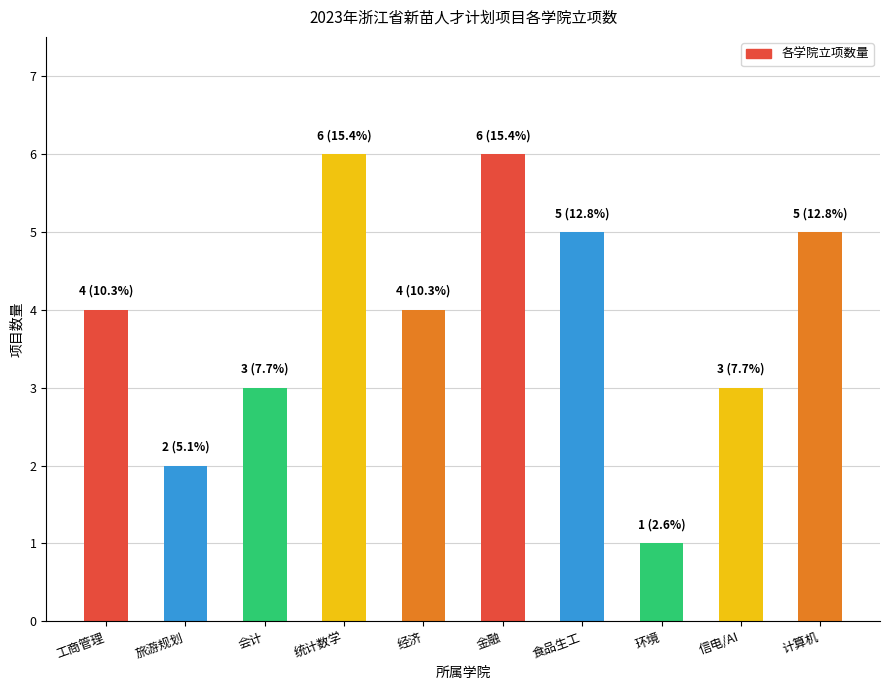

What is the change in value from 工商管理 to 计算机?

+1